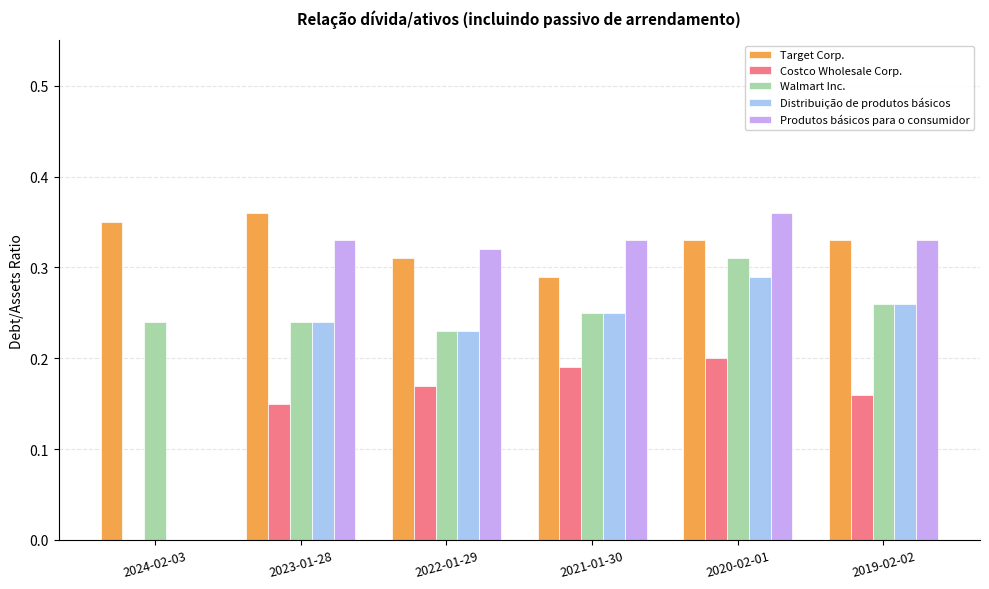

How many categories are shown in the chart?

6